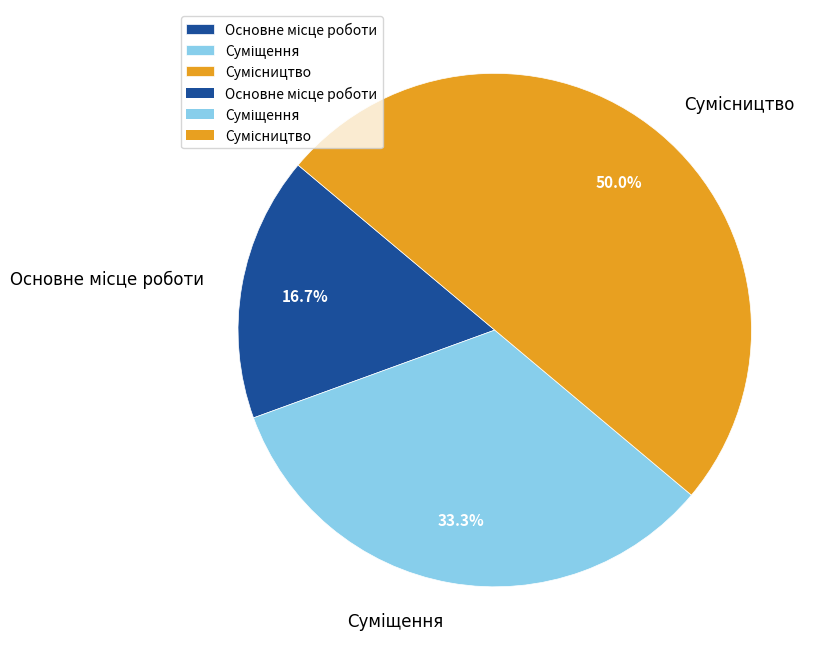

Is it true that Основне місце роботи is 17% of the pie?

True